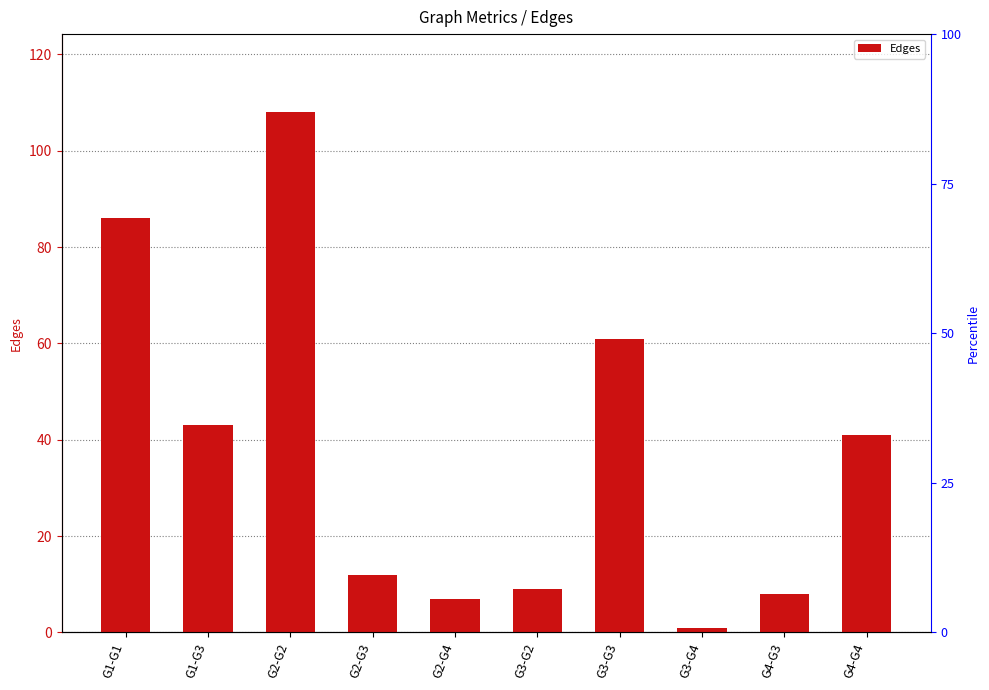

Reading right to left, extract all data points from this chart.

41	8	1	61	9	7	12	108	43	86